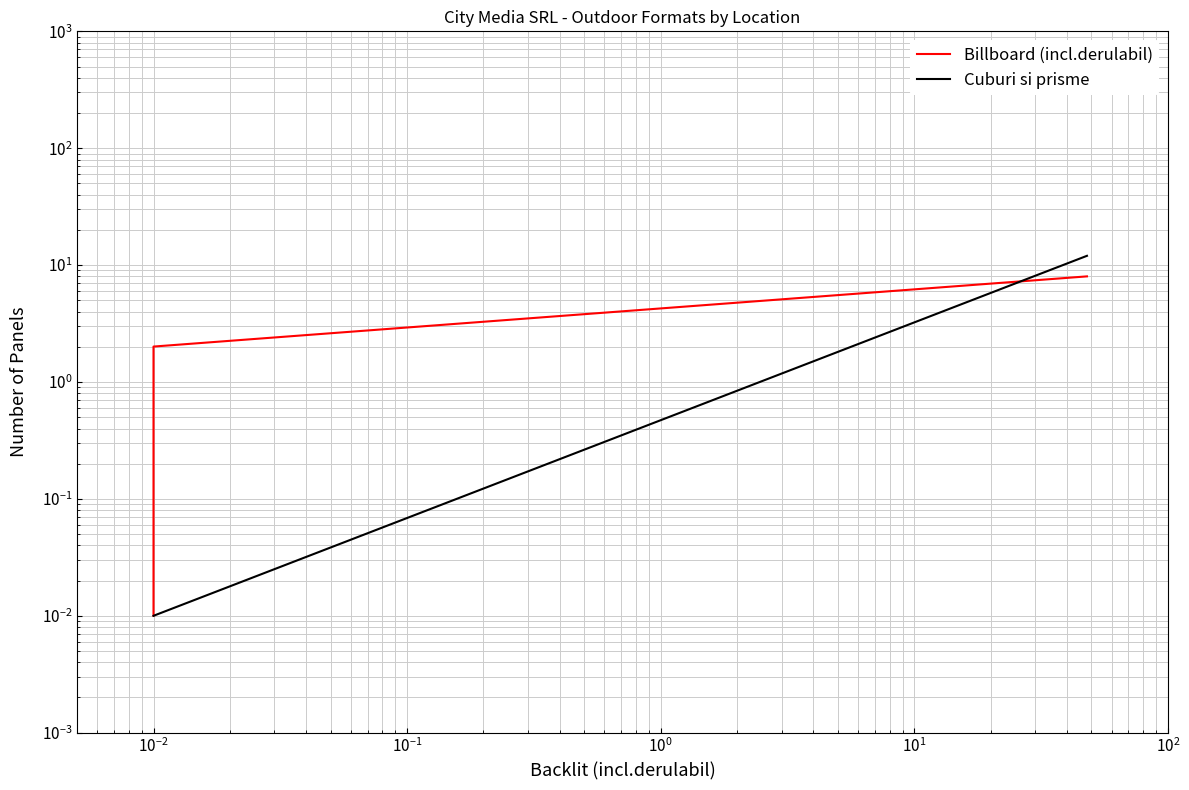

What is the maximum value for Cuburi si prisme?

12.0